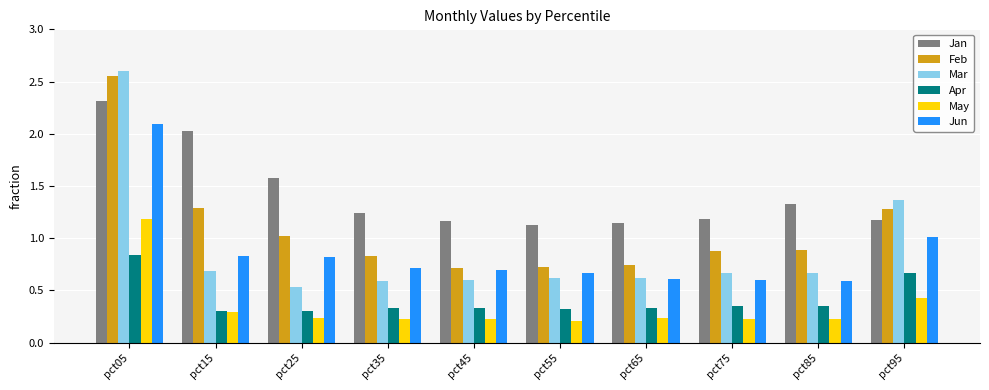

What is the difference between the May values at pct65 and pct05?

0.9